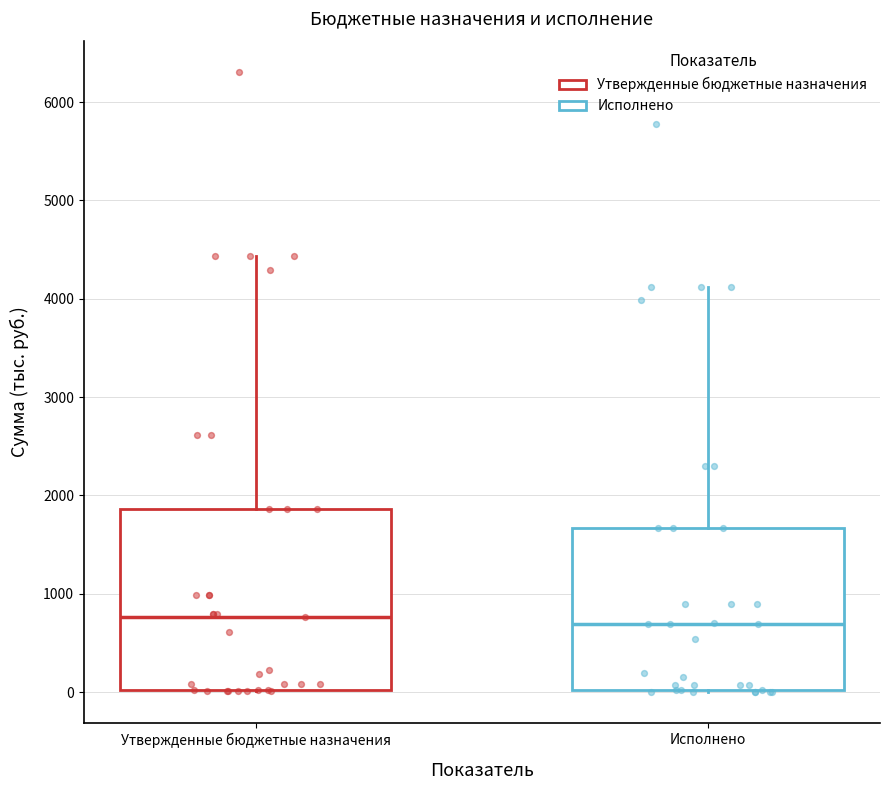

Reading left to right, transcribe this box plot: for each box, give where its median line is, the range the box spans, and where its two whiskers end, as read against the y-axis. The values are not printed on the chart, so give them approximately, as read against the axis.

Утвержденные бюджетные назначения: median 800, box 0 to 1900, whiskers 0 to 4400
Исполнено: median 700, box 0 to 1700, whiskers 0 to 4100